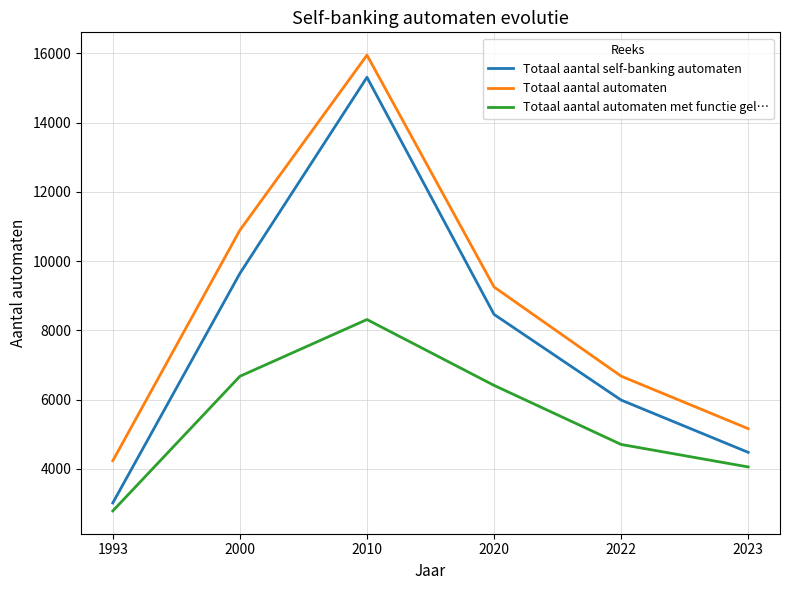

True or false: Totaal aantal automaten met functie gel… and Totaal aantal self-banking automaten intersect in this chart.

False